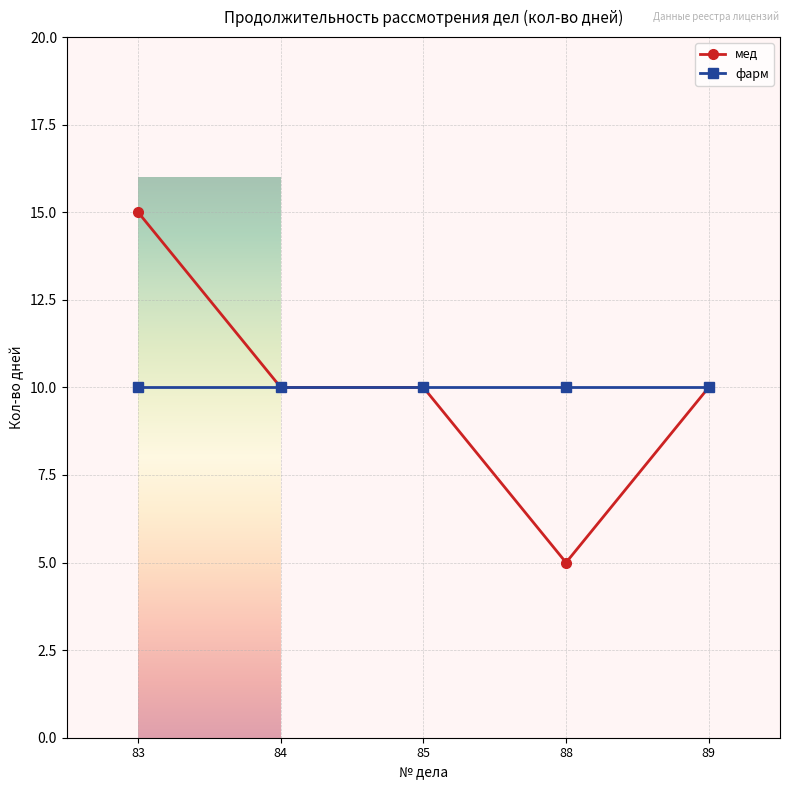

At how many categories does at least one series exceed 9?

5